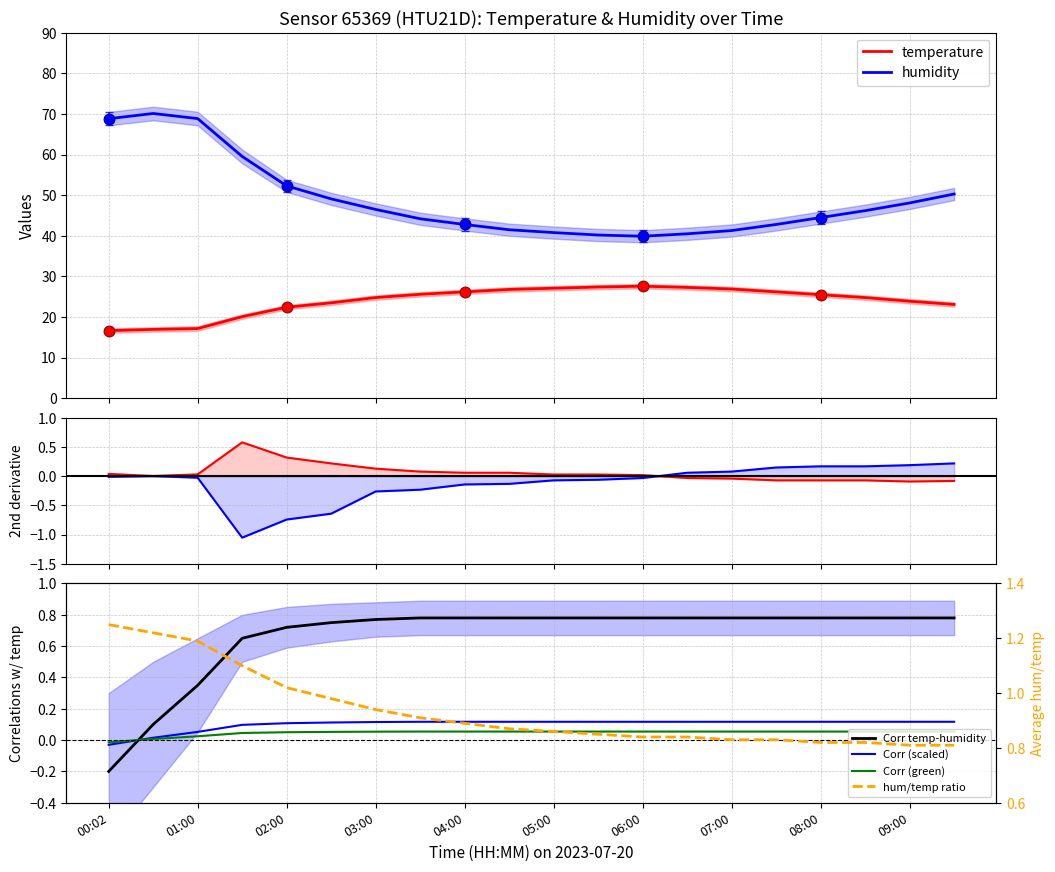

Is the value of temperature at 02:30 greater than the value of humidity at 02:30?

No